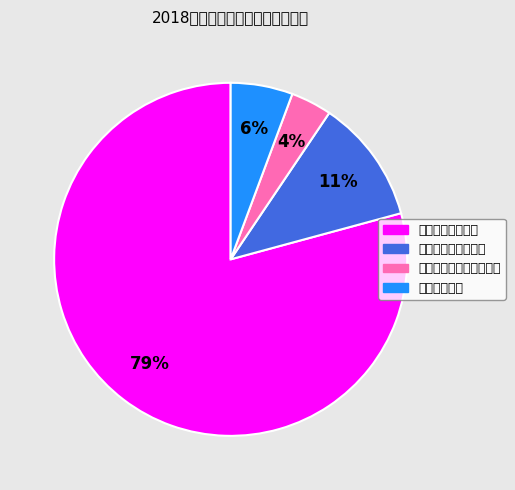

To the nearest percent, what is the average slice percentage?

25%